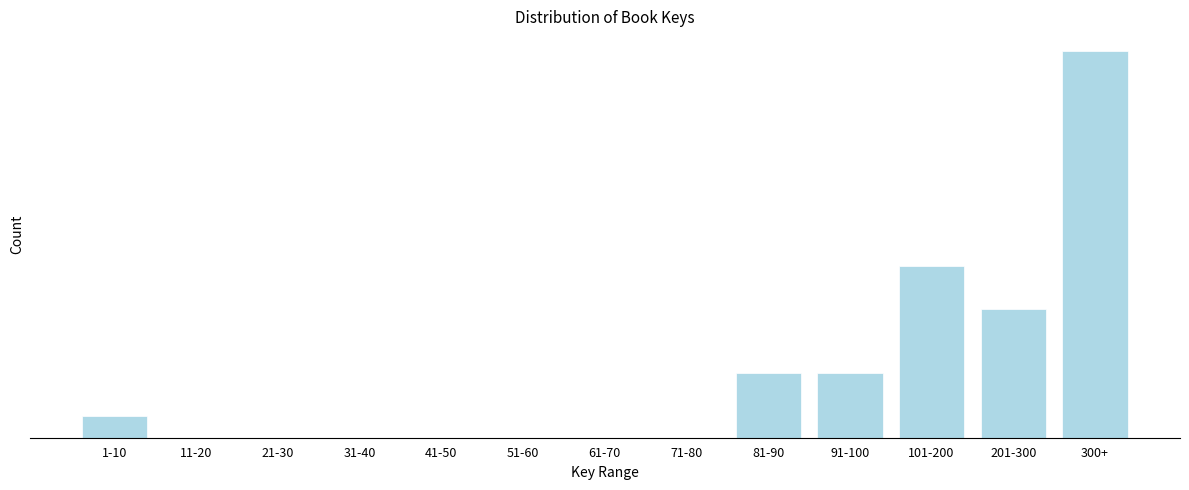

Are the bars horizontal?

No